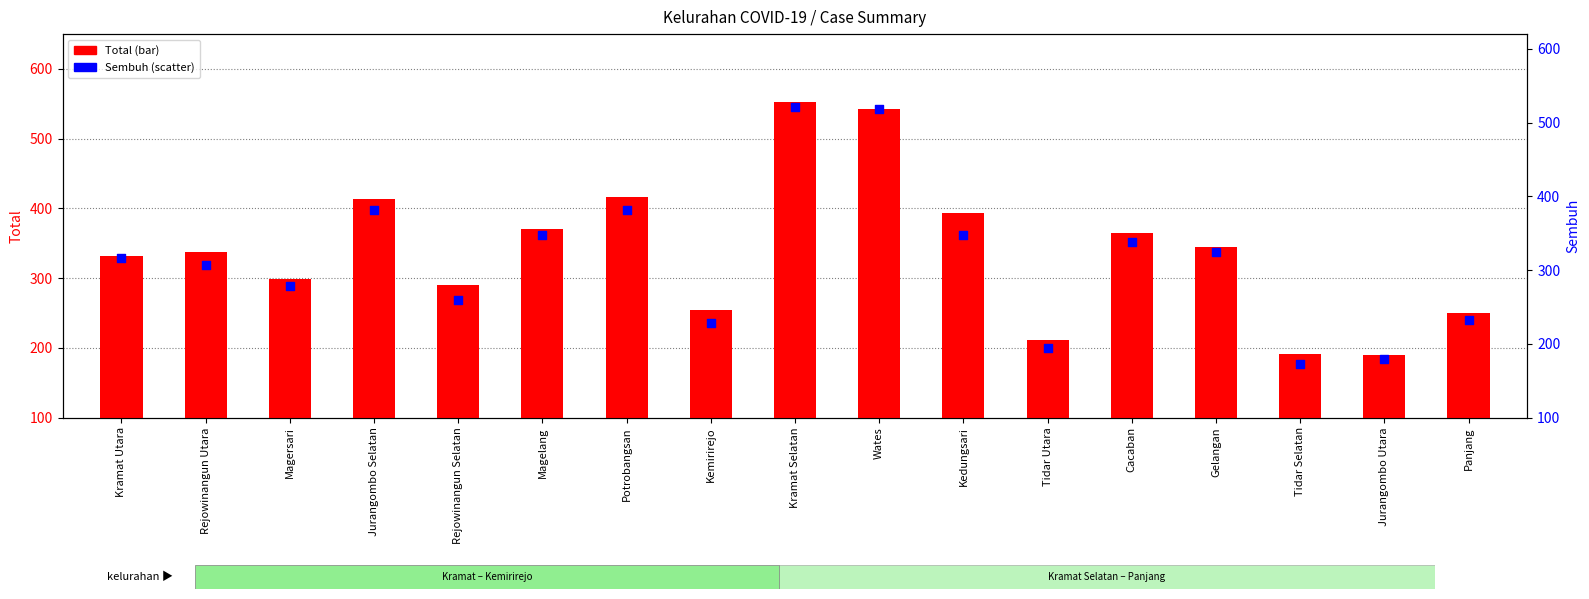

Which series has the largest total across all categories?

Total